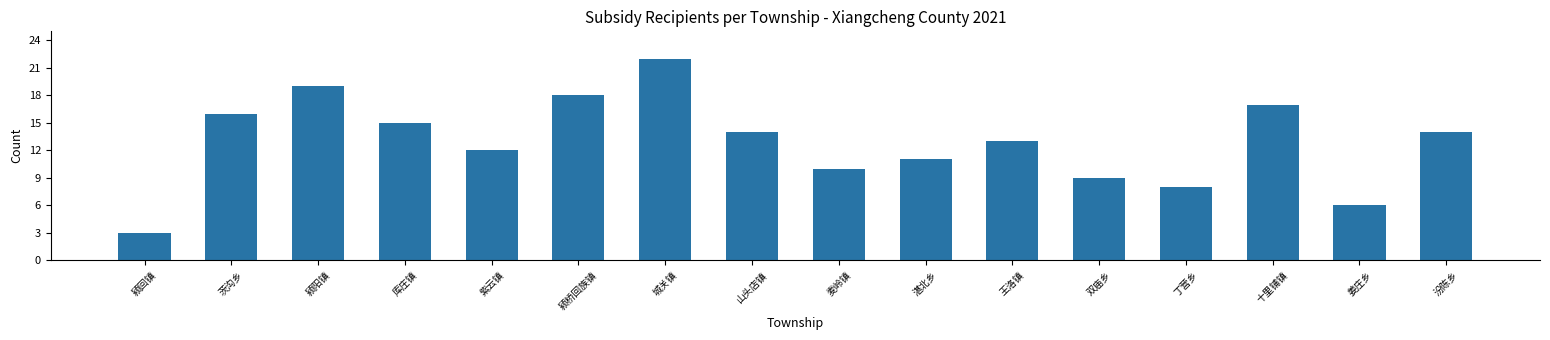

Reading left to right, transcribe all the data shown in this chart.

3	16	19	15	12	18	22	14	10	11	13	9	8	17	6	14